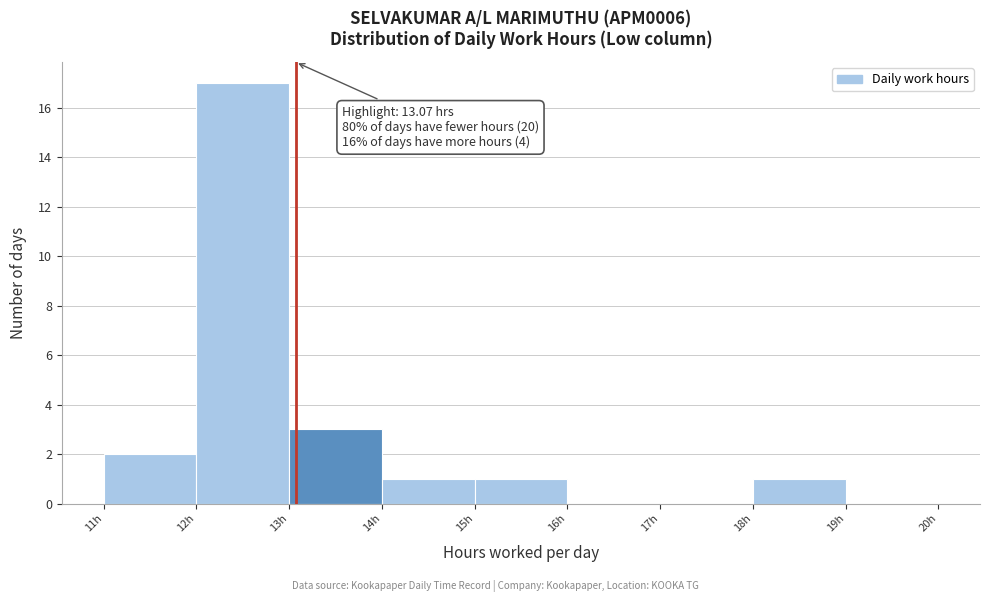

Over which range of the x-axis is the bar tallest?

12 to 13